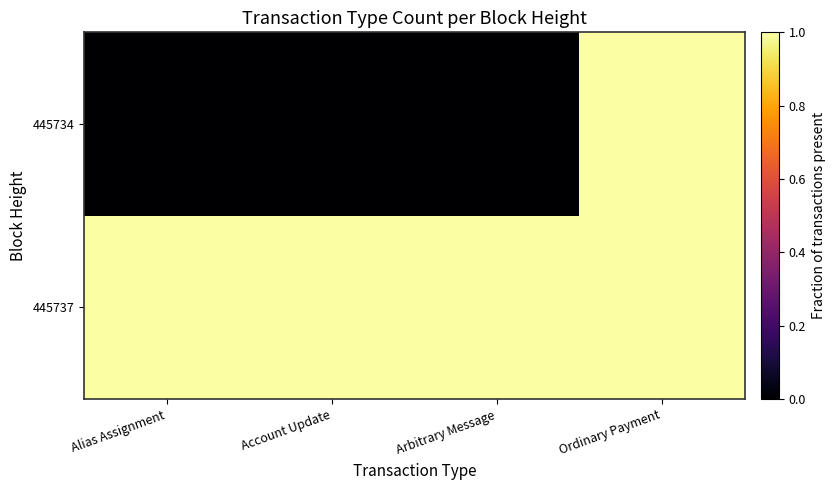

At which category is the sum across all series the highest?

Ordinary Payment